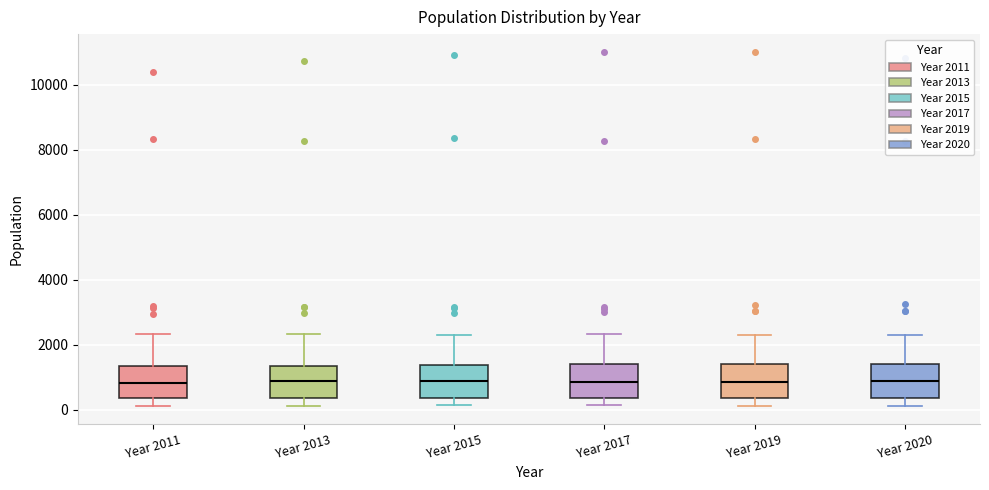

Reading left to right, read every box against the y-axis: the position of its median line, the range the box covers, and the ends of its whiskers. The values are not printed on the chart, so give them approximately, as read against the axis.

Year 2011: median 800, box 400 to 1400, whiskers 200 to 2400
Year 2013: median 800, box 400 to 1400, whiskers 200 to 2400
Year 2015: median 800, box 400 to 1400, whiskers 200 to 2400
Year 2017: median 800, box 400 to 1400, whiskers 200 to 2400
Year 2019: median 800, box 400 to 1400, whiskers 200 to 2400
Year 2020: median 800, box 400 to 1400, whiskers 200 to 2200